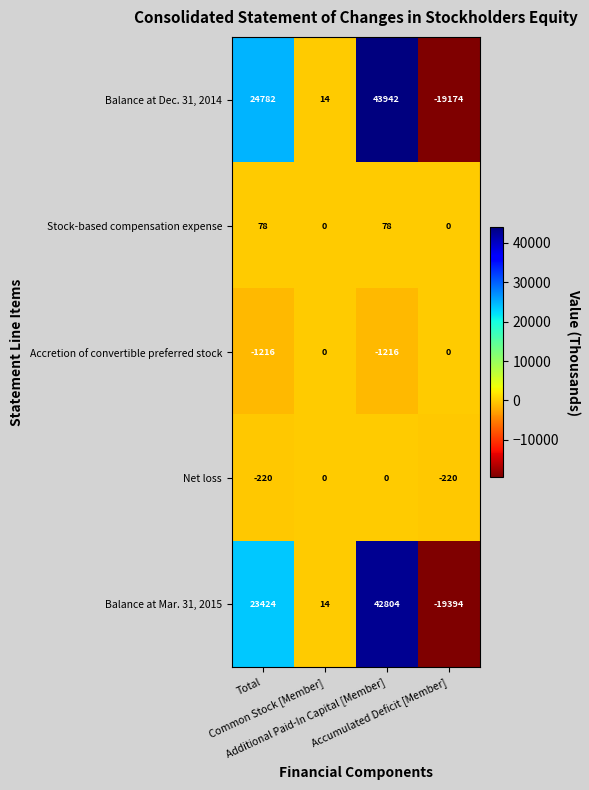

Which series has the widest spread of values?

Balance at Dec. 31, 2014